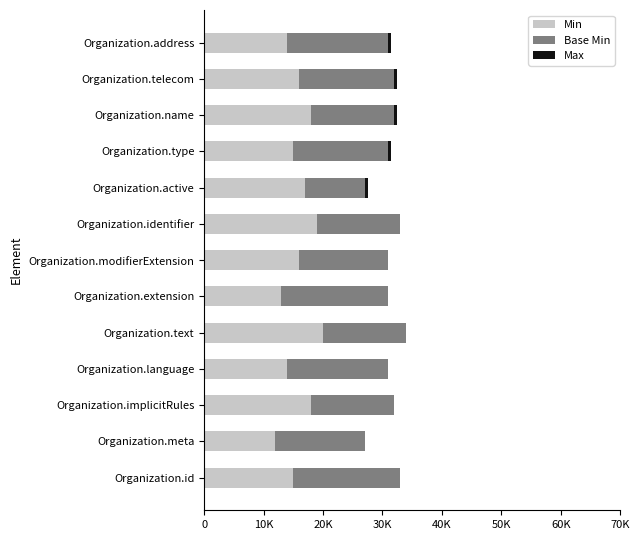

List the series in order of their peak value, lowest first.

Max, Base Min, Min